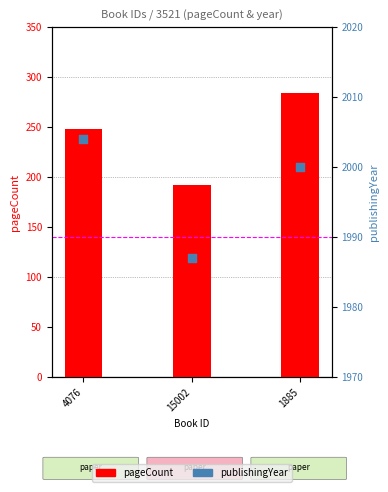

Which series has the largest total across all categories?

publishingYear